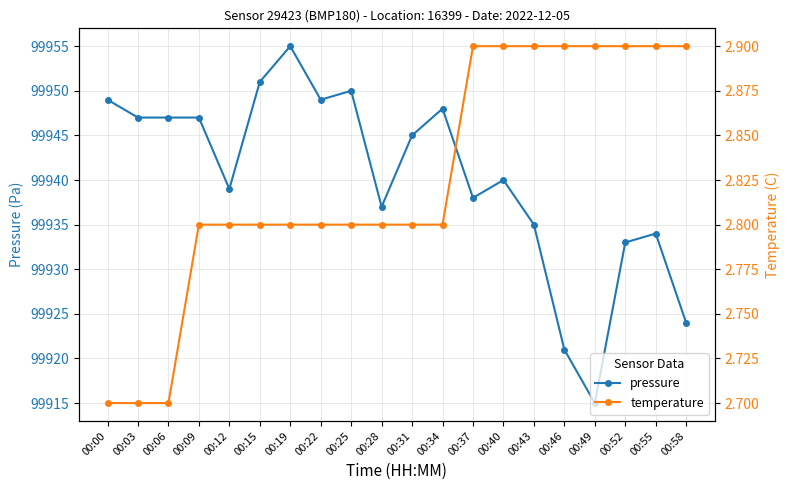

Which category has the highest value across all series?

00:19